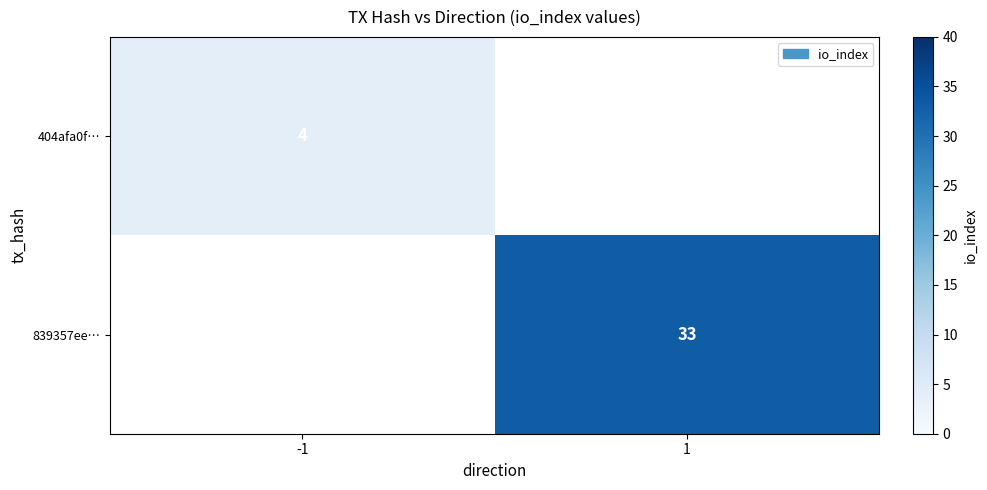

Is it true that 839357ee… equals 50 at 1?

False